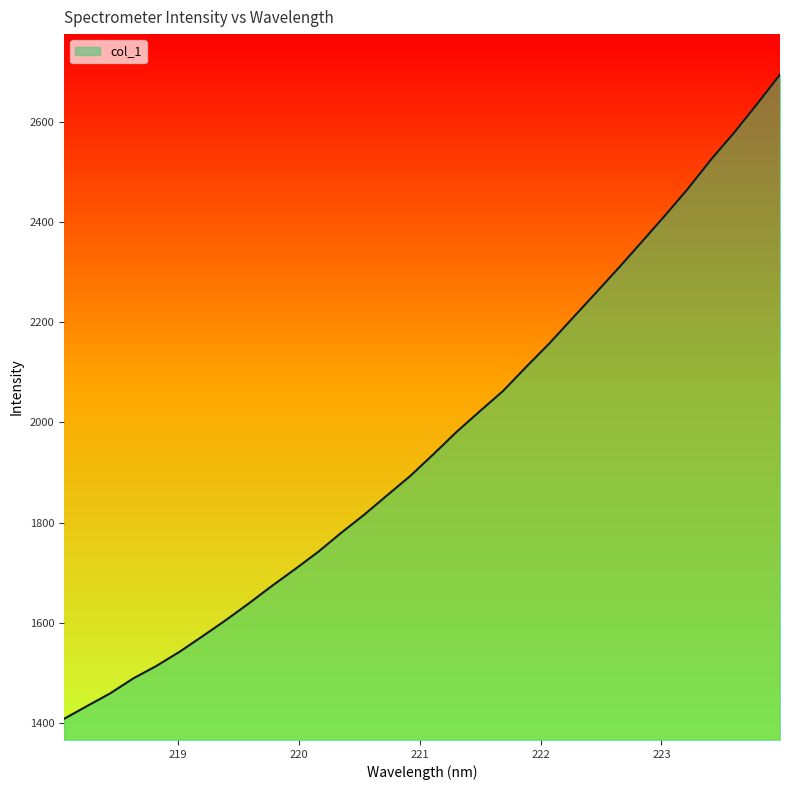

What is the difference between the maximum and minimum values?

1286.9